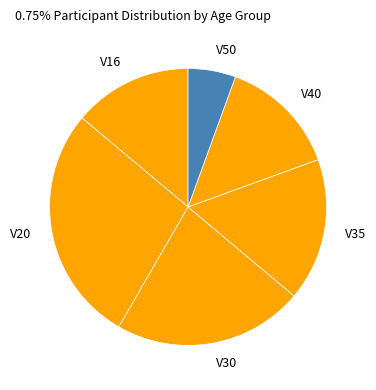

Which slice is the largest?

V20